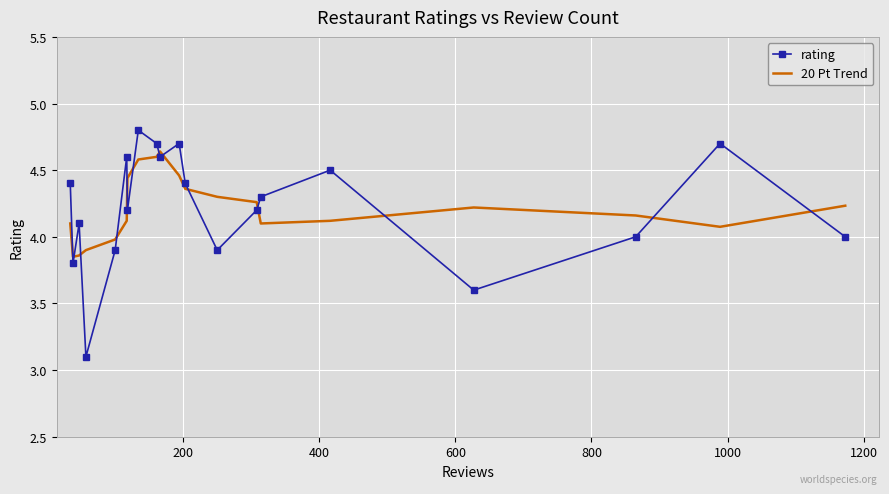

What is the difference between the maximum and minimum values in the rating series?

1.7